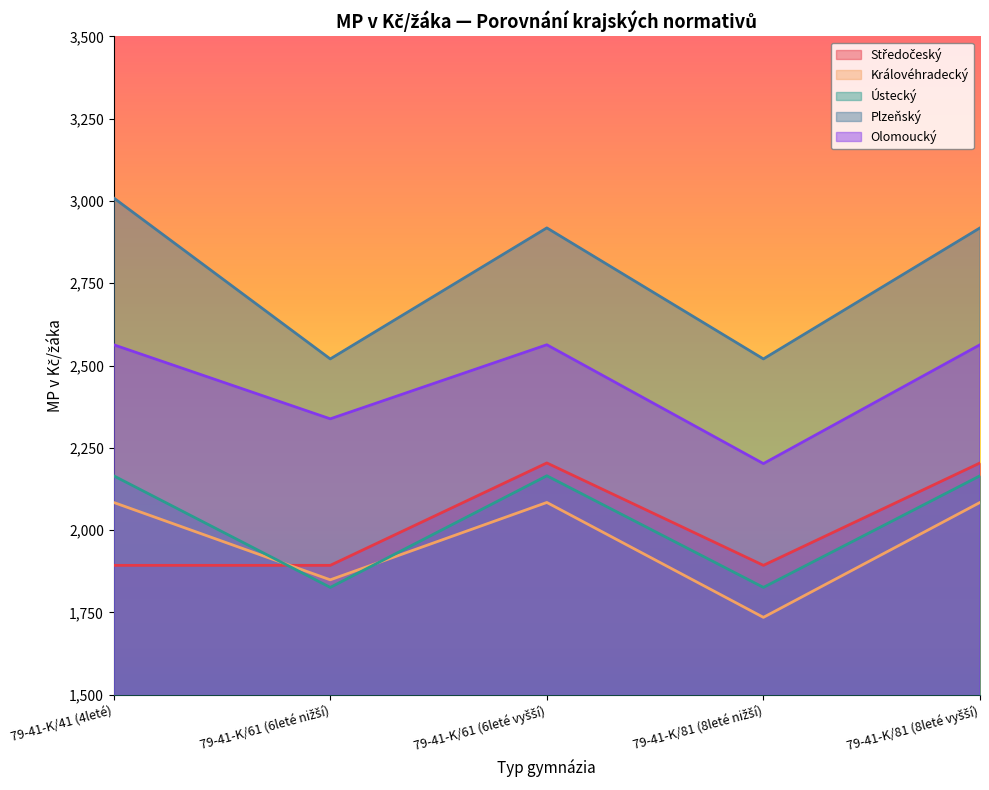

What is the maximum value shown in the chart?

3009